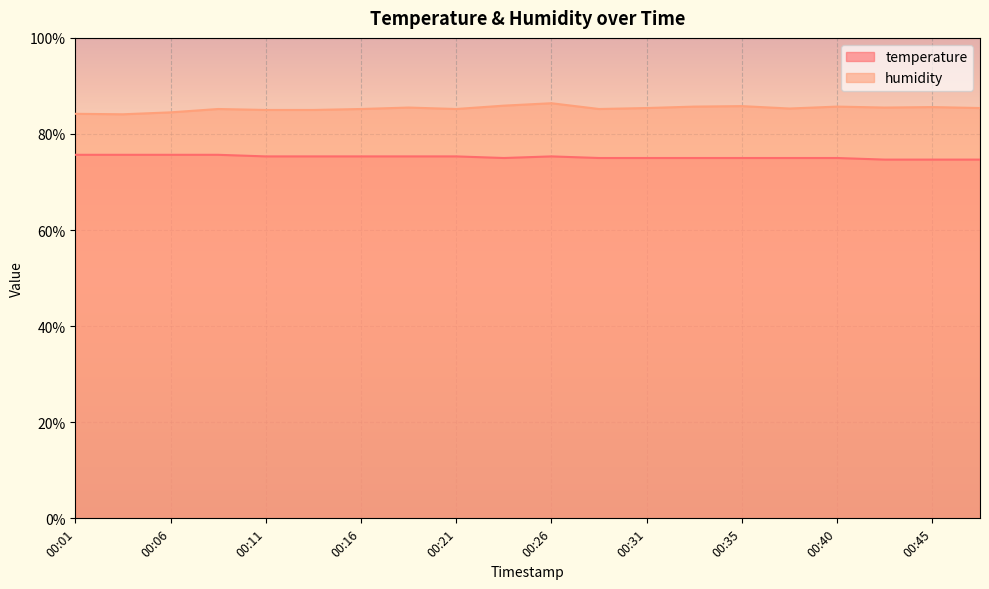

What is the difference between the maximum and minimum values in the temperature series?

1.0